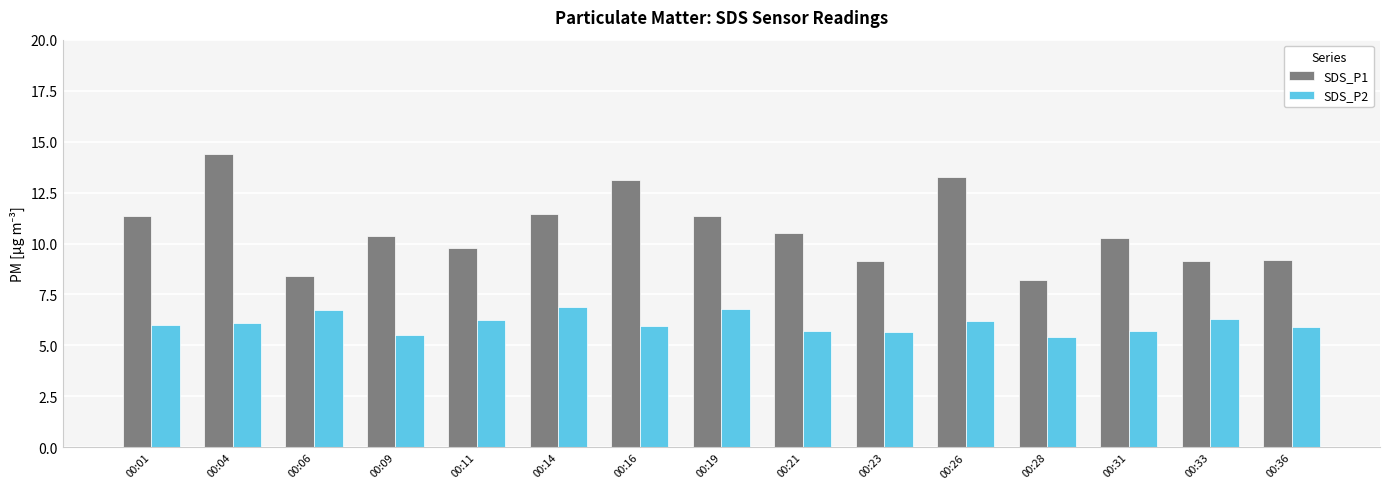

Between 00:21 and 00:33, which series saw the biggest shift?

SDS_P1